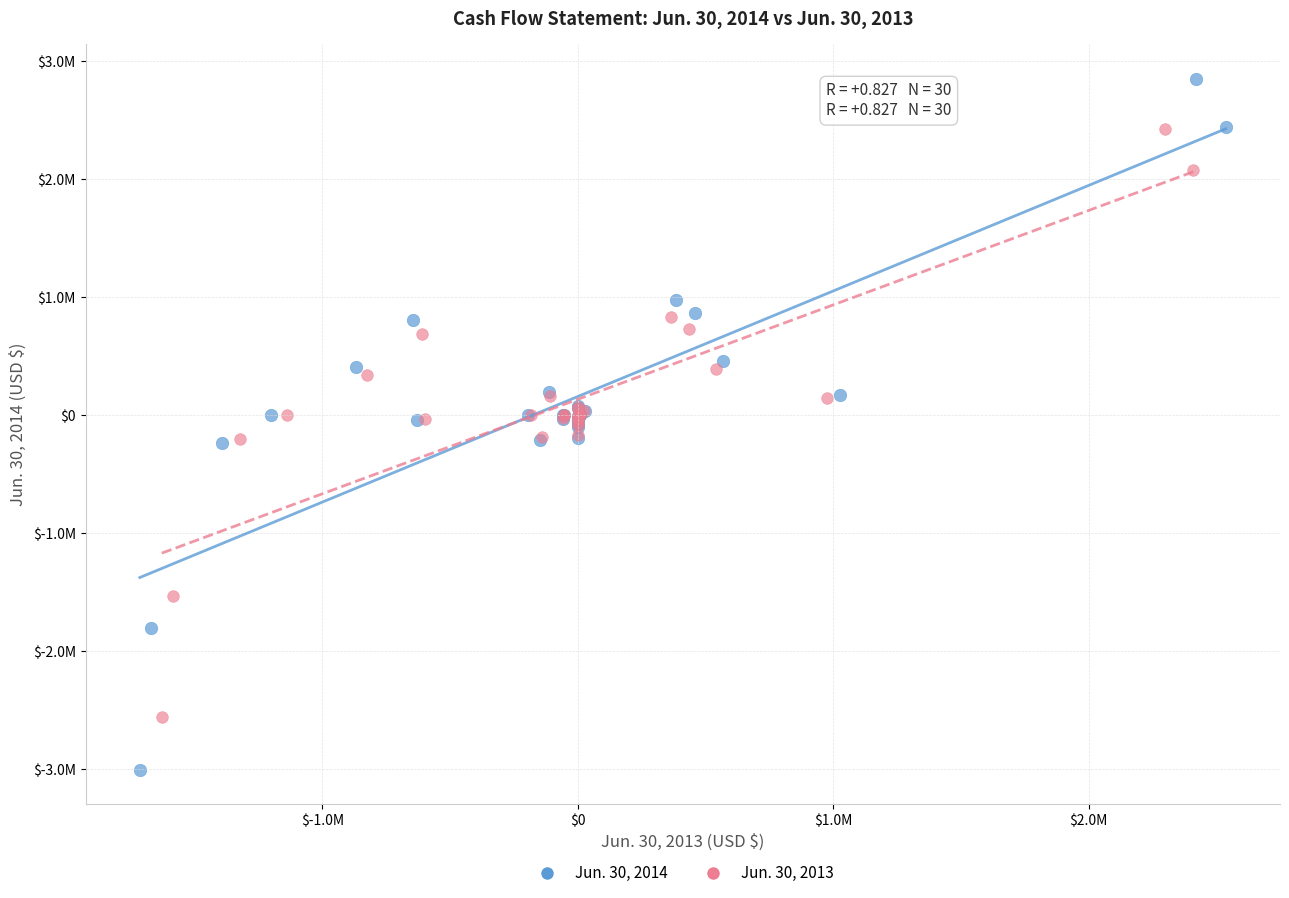

Which series contains the highest Y value?

Jun. 30, 2014